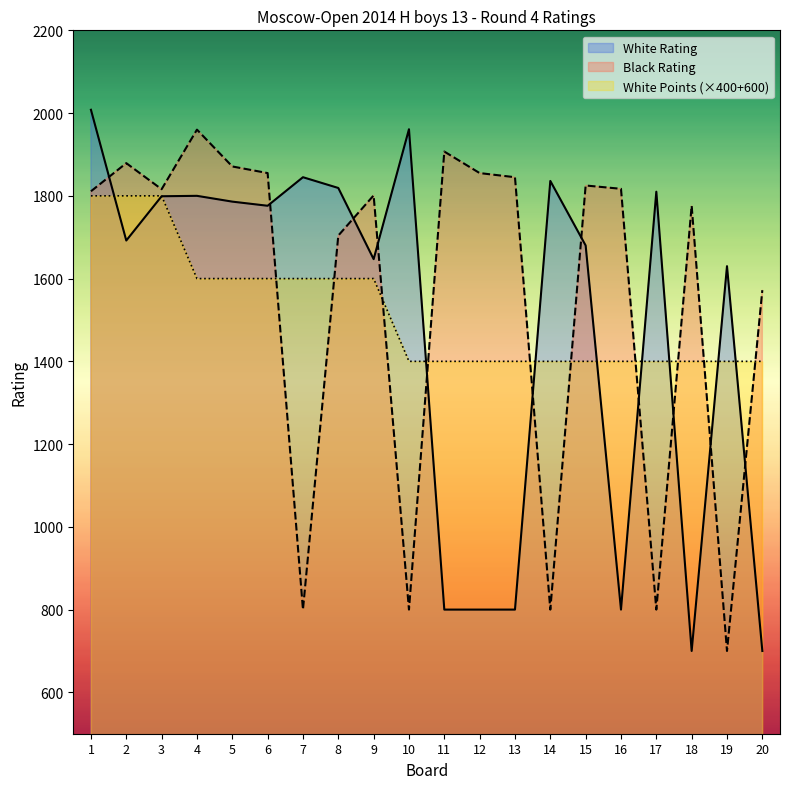

How many values in the Black Rating series exceed 1816?

9